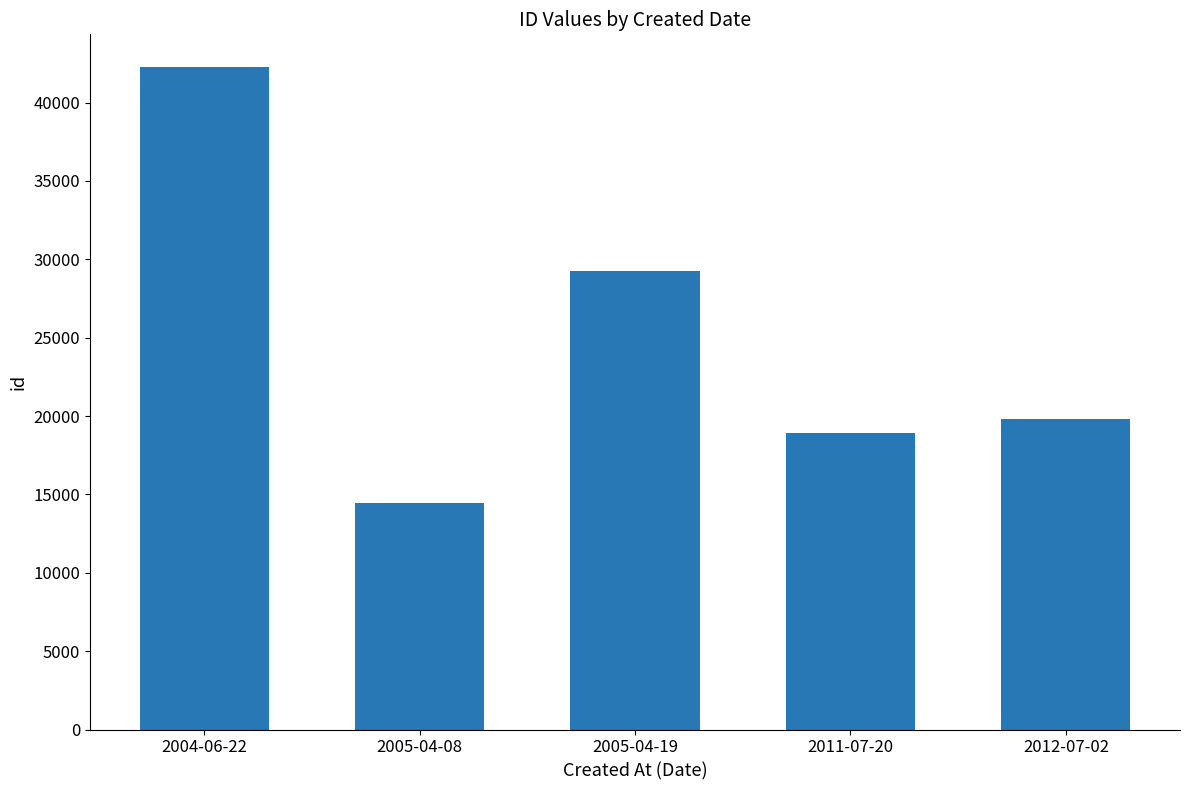

How many data points are less than 19839?

2